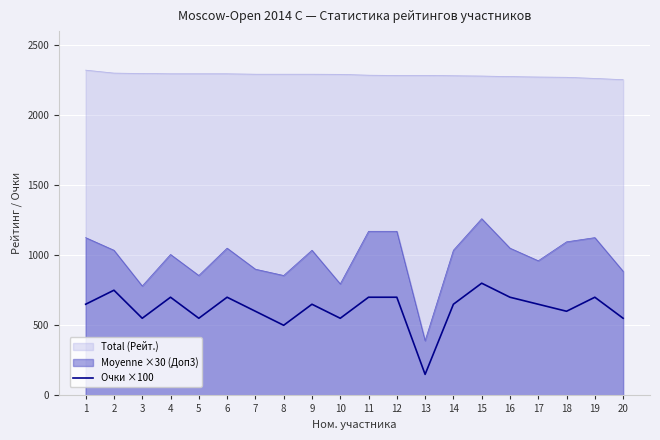

What is the difference between the maximum and minimum values in the Очки ×100 series?

650